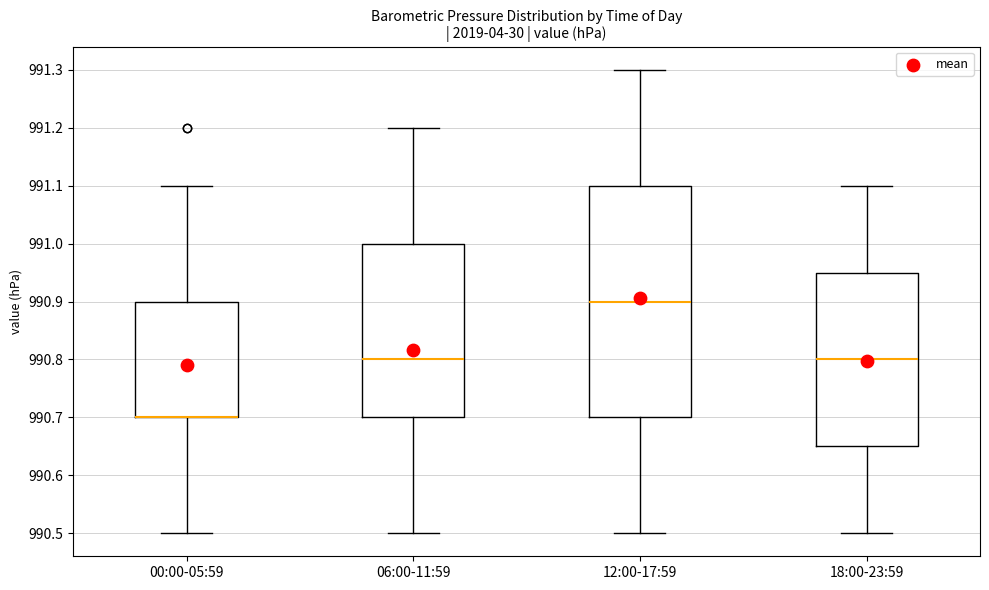

Reading left to right, transcribe this box plot: for each box, give where its median line is, the range the box spans, and where its two whiskers end, as read against the y-axis. The values are not printed on the chart, so give them approximately, as read against the axis.

00:00-05:59: median 990.70 (drawn on the box's lower edge), box 990.70 to 990.90, whiskers 990.50 to 991.10
06:00-11:59: median 990.80, box 990.70 to 991.00, whiskers 990.50 to 991.20
12:00-17:59: median 990.90, box 990.70 to 991.10, whiskers 990.50 to 991.30
18:00-23:59: median 990.80, box 990.65 to 990.95, whiskers 990.50 to 991.10